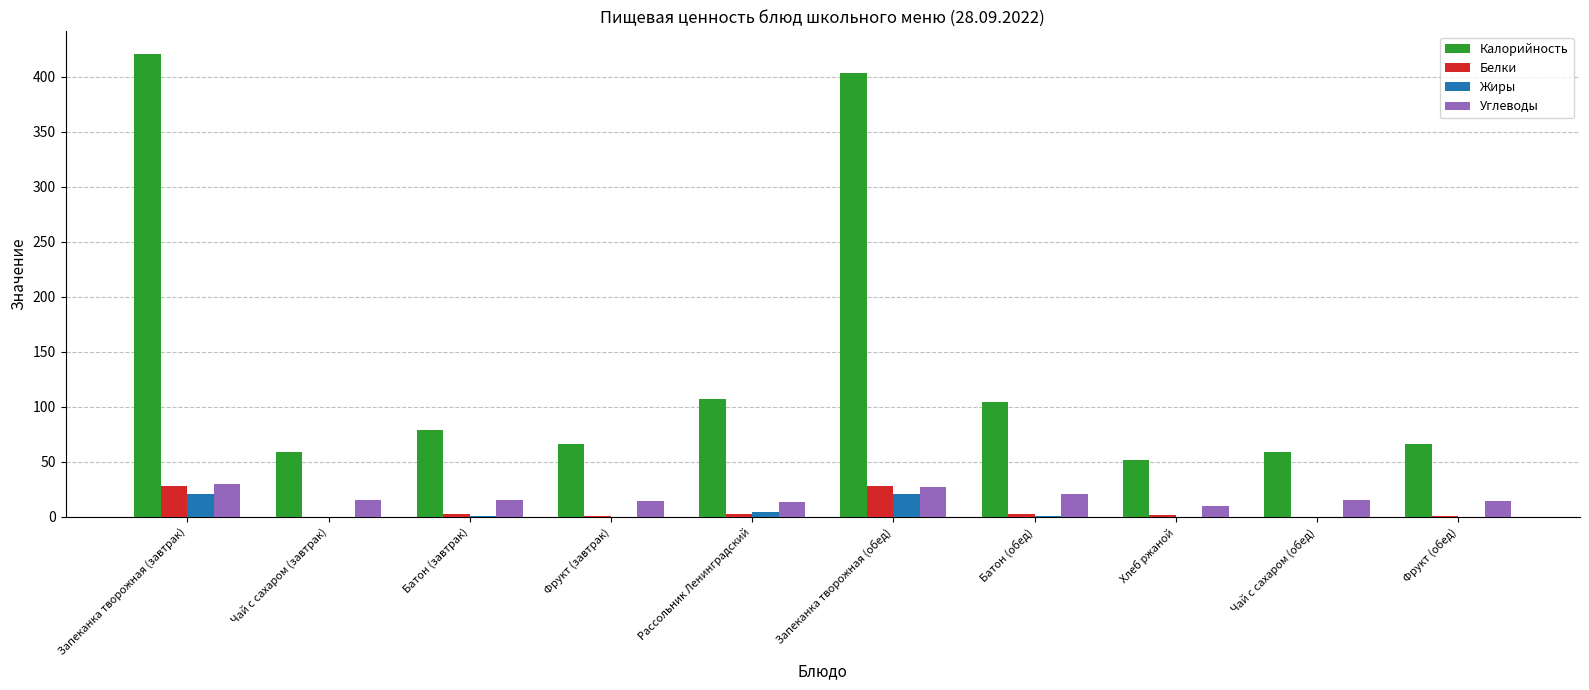

What is the sum of the Жиры values at Запеканка творожная (завтрак) and Запеканка творожная (обед)?

41.9